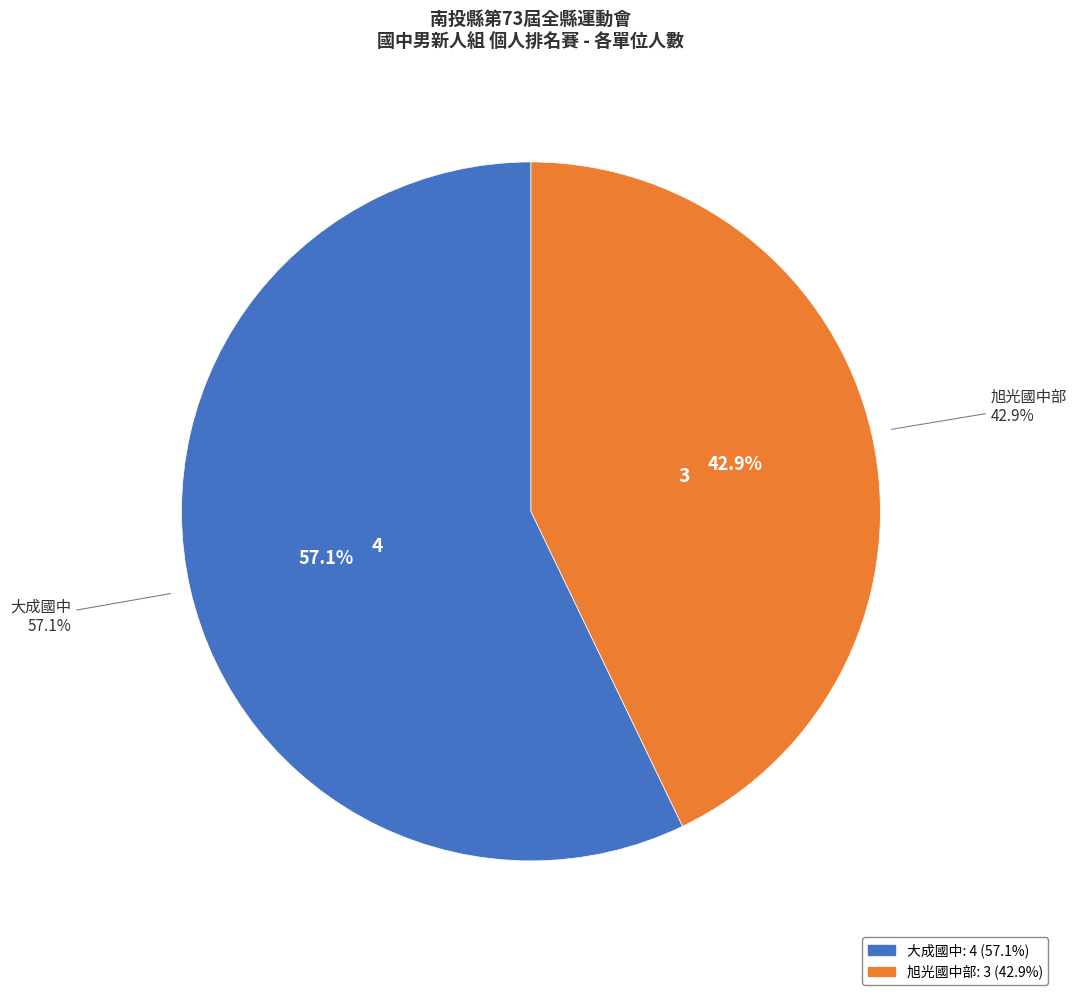

To the nearest percent, what portion does 大成國中 represent?

57%